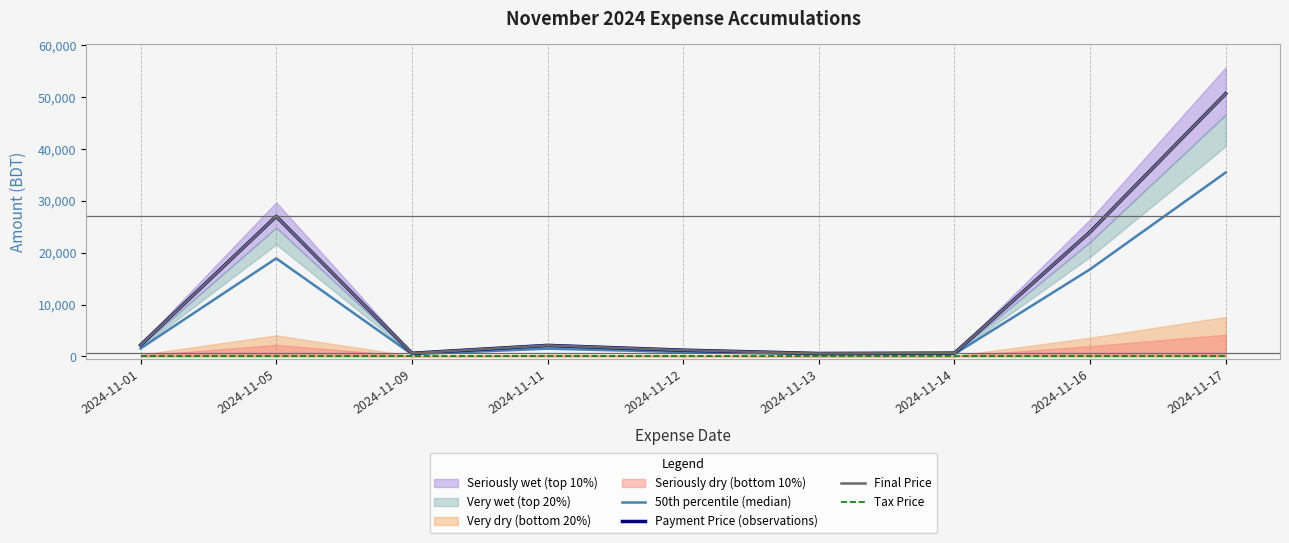

What is the maximum value shown in the chart?

50670.0